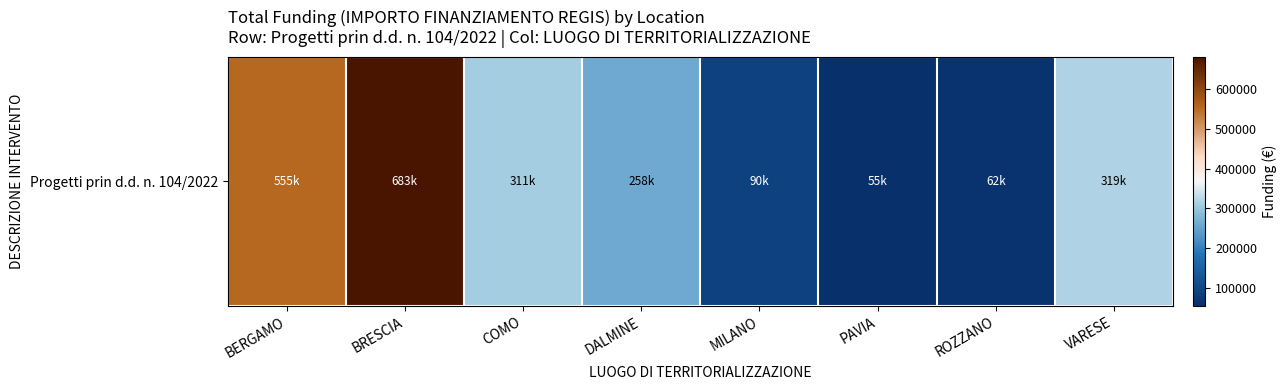

The chart shows a value of 34733.0 at MILANO. True or false?

False